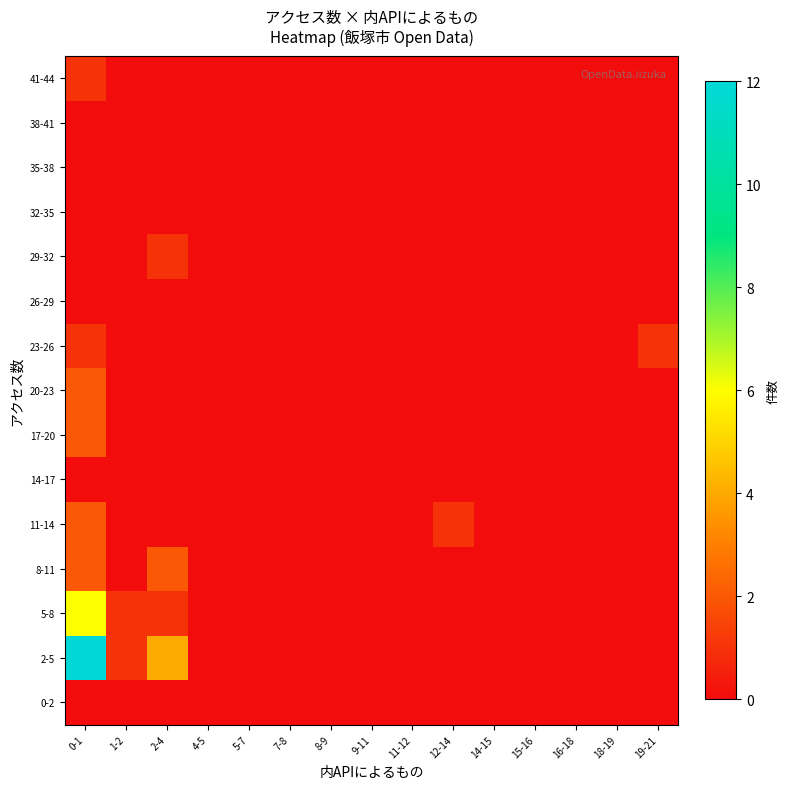

How many distinct data groups are displayed?

15